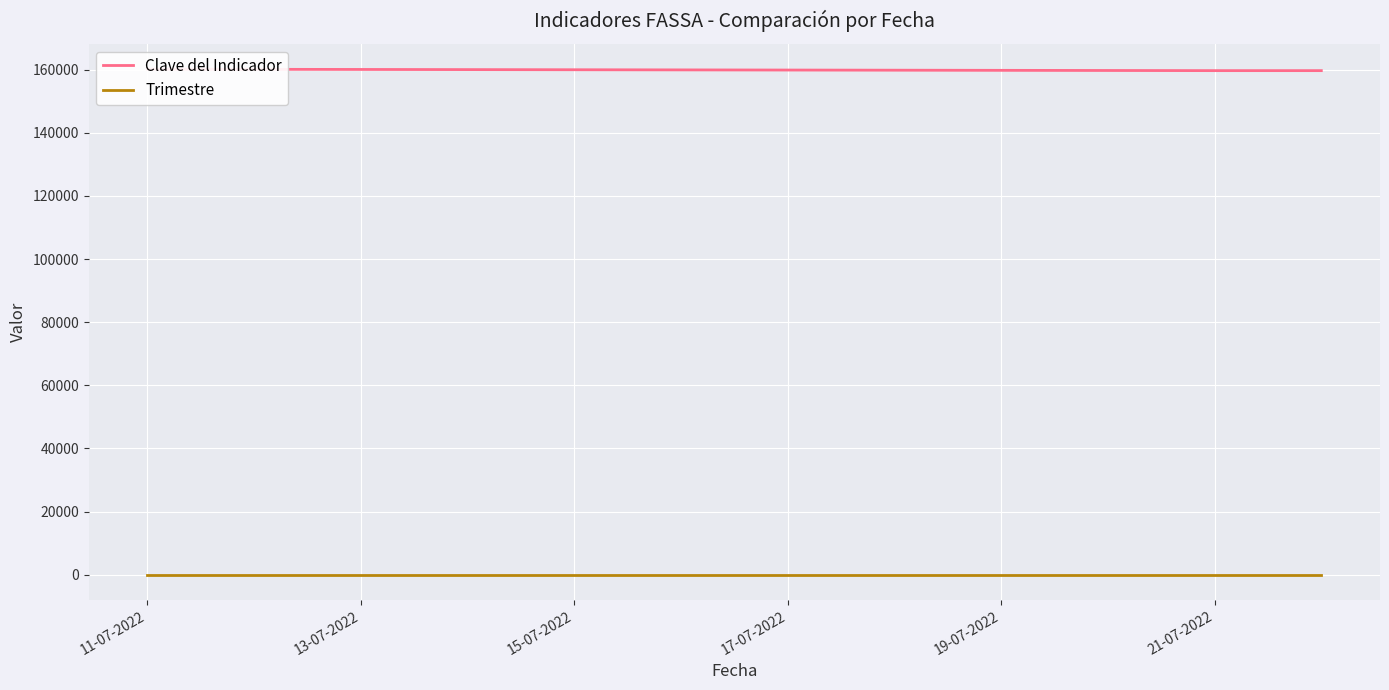

What is the maximum value for Clave del Indicador?

160176